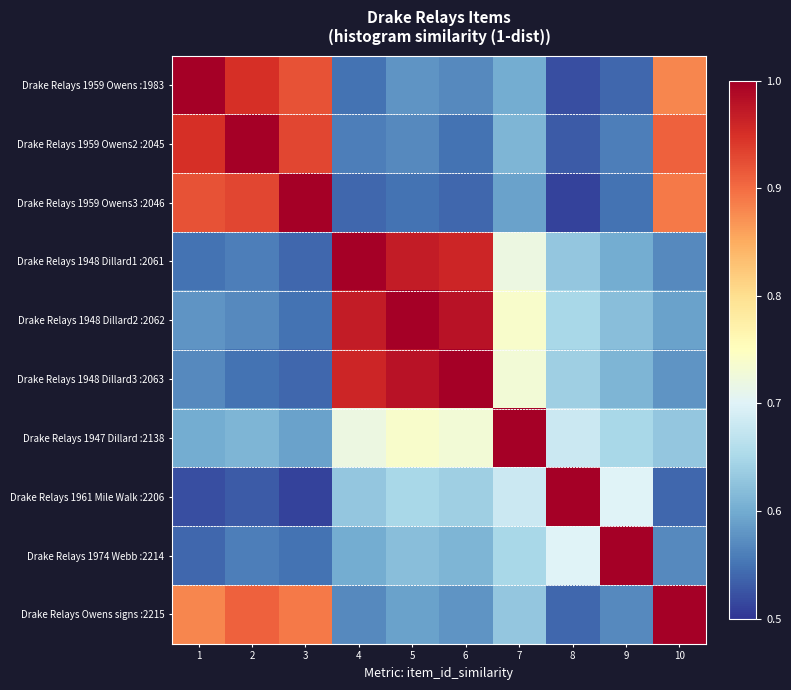

Reading right to left, extract all data points from this chart.

Drake Relays 1959 Owens :1983: 10=0.9	9=0.5	8=0.5	7=0.6	6=0.6	5=0.6	4=0.6	3=0.9	2=0.9	1=1.0
Drake Relays 1959 Owens2 :2045: 10=0.9	9=0.6	8=0.5	7=0.6	6=0.6	5=0.6	4=0.6	3=0.9	2=1.0	1=0.9
Drake Relays 1959 Owens3 :2046: 10=0.9	9=0.6	8=0.5	7=0.6	6=0.5	5=0.6	4=0.5	3=1.0	2=0.9	1=0.9
Drake Relays 1948 Dillard1 :2061: 10=0.6	9=0.6	8=0.6	7=0.7	6=1.0	5=1.0	4=1.0	3=0.5	2=0.6	1=0.6
Drake Relays 1948 Dillard2 :2062: 10=0.6	9=0.6	8=0.7	7=0.7	6=1.0	5=1.0	4=1.0	3=0.6	2=0.6	1=0.6
Drake Relays 1948 Dillard3 :2063: 10=0.6	9=0.6	8=0.6	7=0.7	6=1.0	5=1.0	4=1.0	3=0.5	2=0.6	1=0.6
Drake Relays 1947 Dillard :2138: 10=0.6	9=0.7	8=0.7	7=1.0	6=0.7	5=0.7	4=0.7	3=0.6	2=0.6	1=0.6
Drake Relays 1961 Mile Walk :2206: 10=0.5	9=0.7	8=1.0	7=0.7	6=0.6	5=0.7	4=0.6	3=0.5	2=0.5	1=0.5
Drake Relays 1974 Webb :2214: 10=0.6	9=1.0	8=0.7	7=0.7	6=0.6	5=0.6	4=0.6	3=0.6	2=0.6	1=0.5
Drake Relays Owens signs :2215: 10=1.0	9=0.6	8=0.5	7=0.6	6=0.6	5=0.6	4=0.6	3=0.9	2=0.9	1=0.9